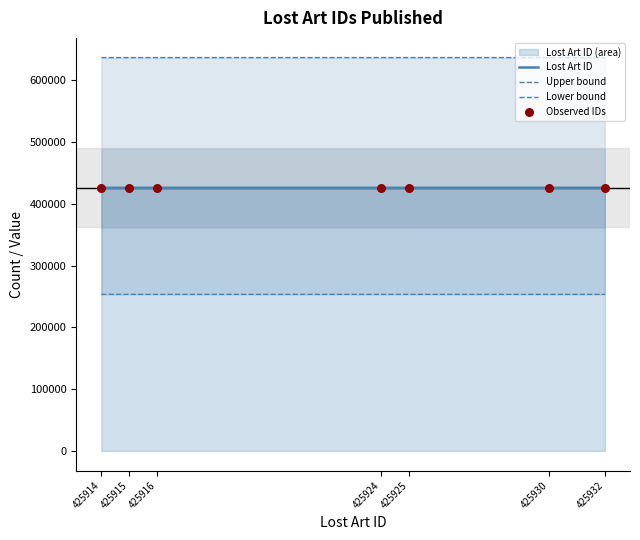

Which series contains the lowest Y value?

Lower bound